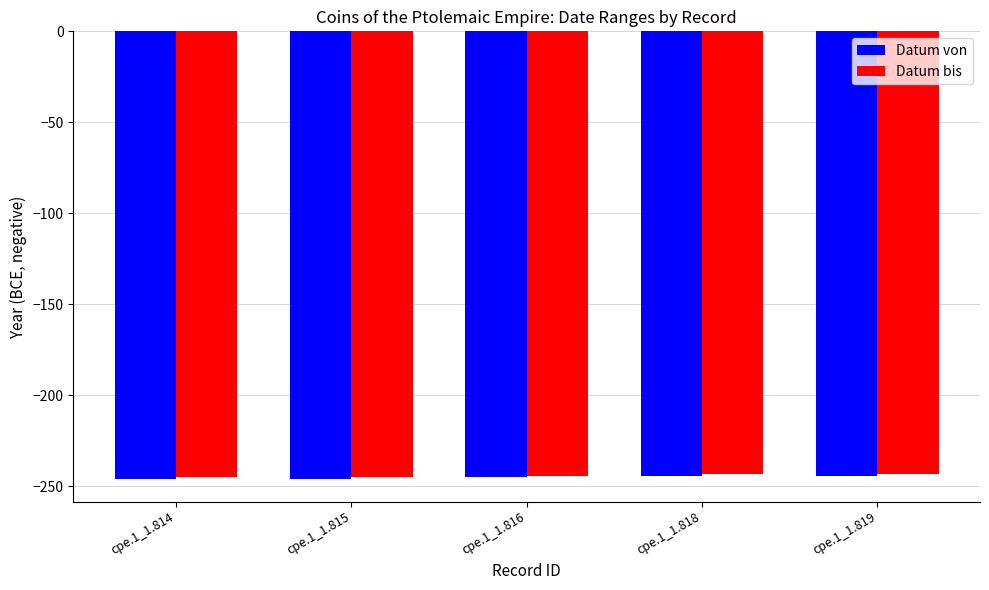

How many values in the Datum bis series exceed -244?

2